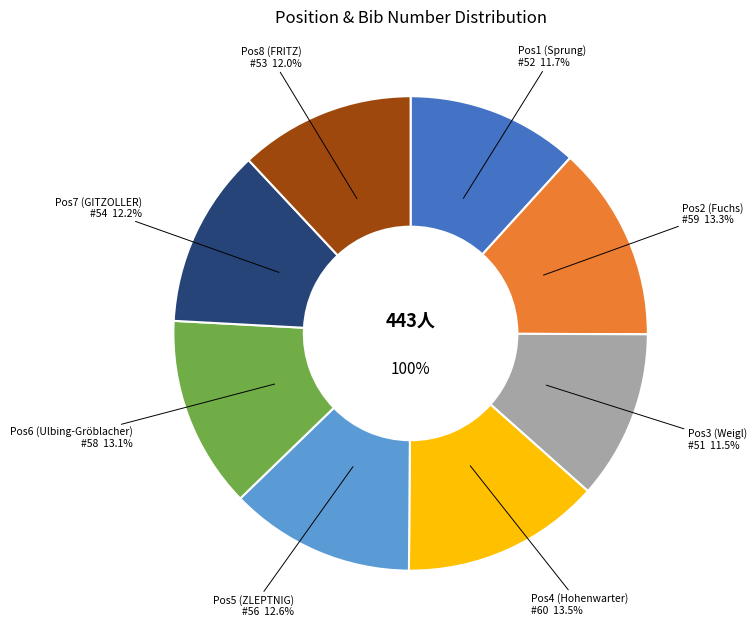

Is the sum of 6 and 4 greater than half?

No